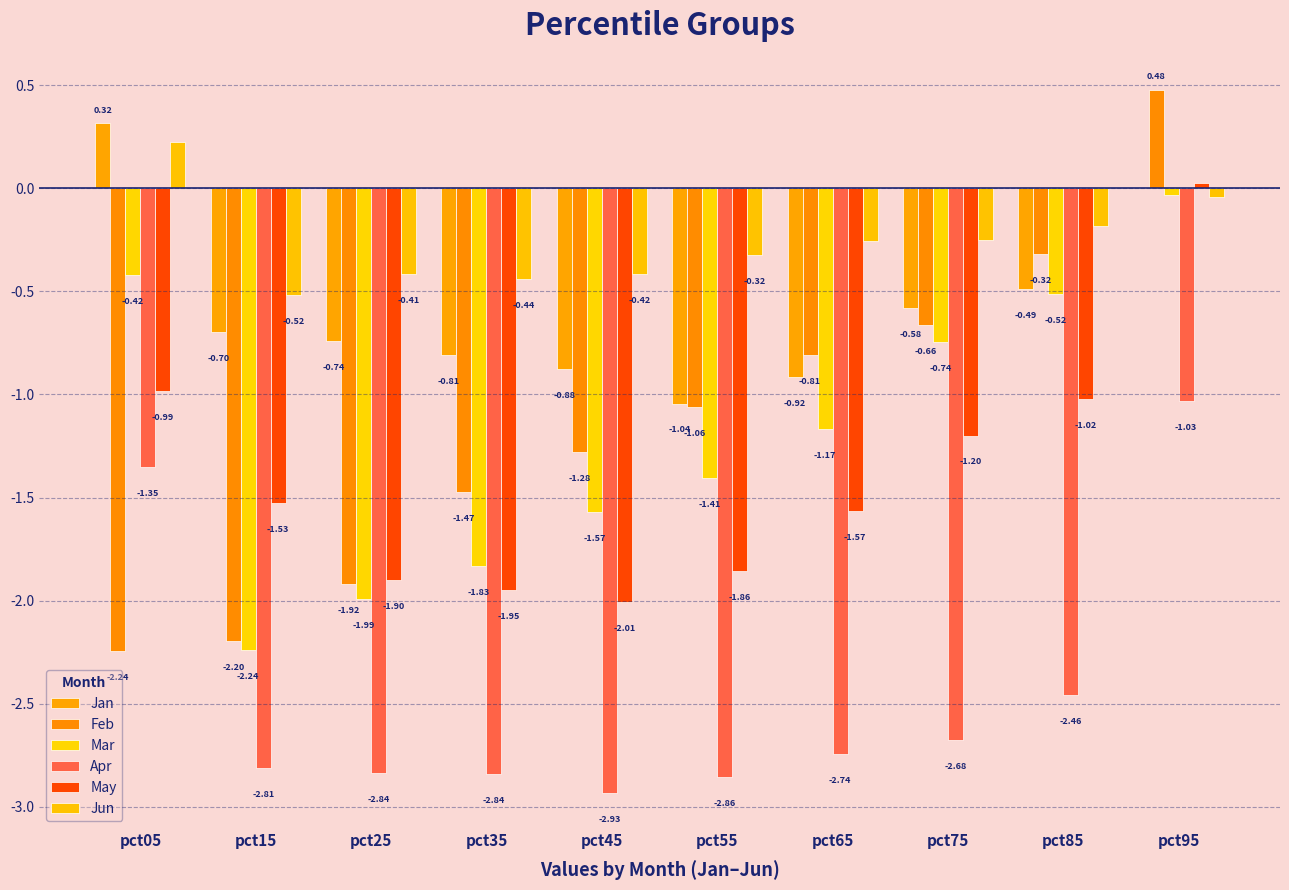

Are the bars horizontal?

No